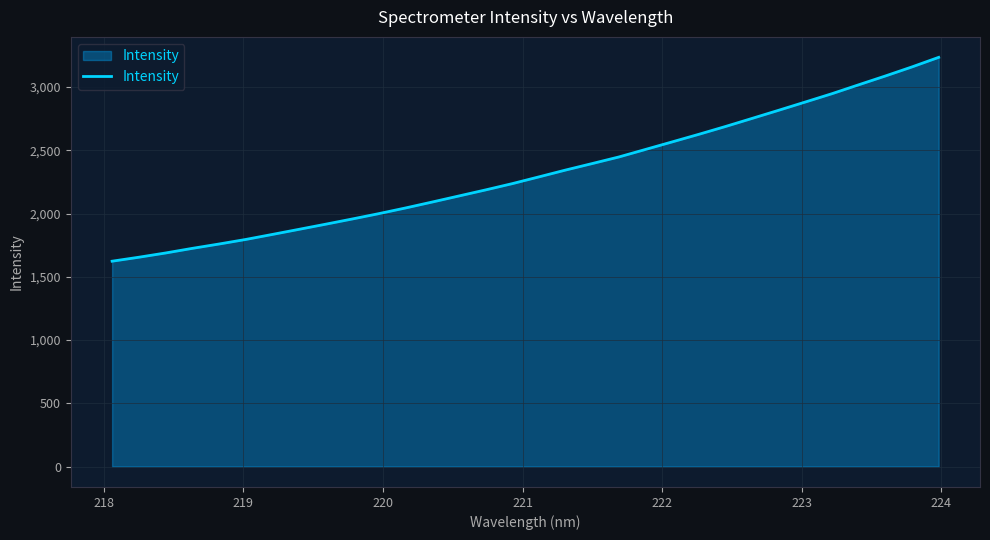

What is the greatest value displayed?

3235.2